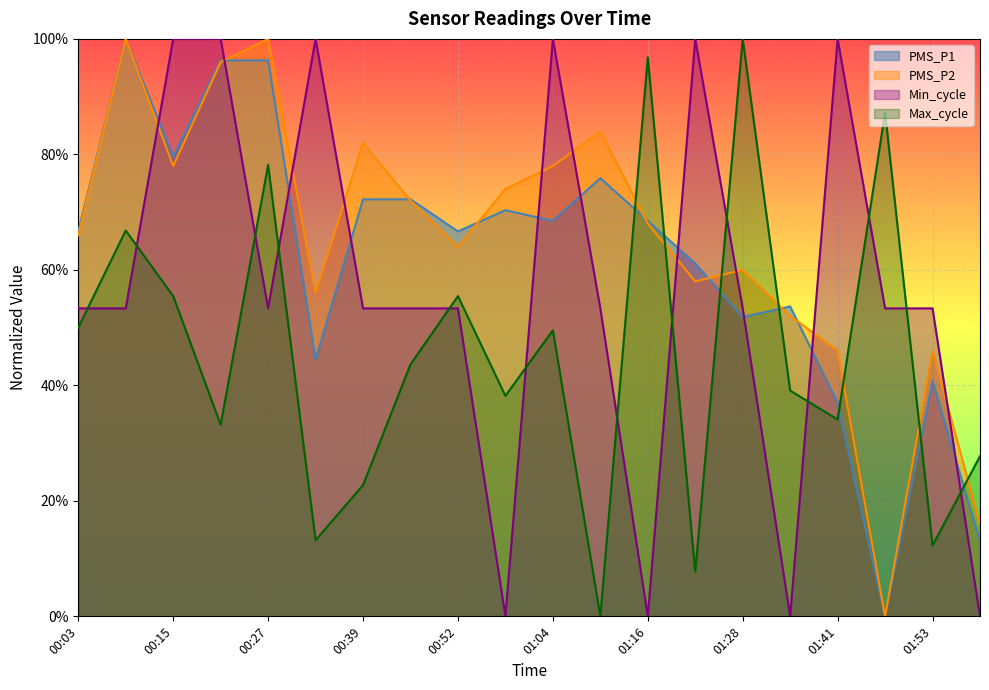

Which series has the largest range (max minus min)?

PMS_P1